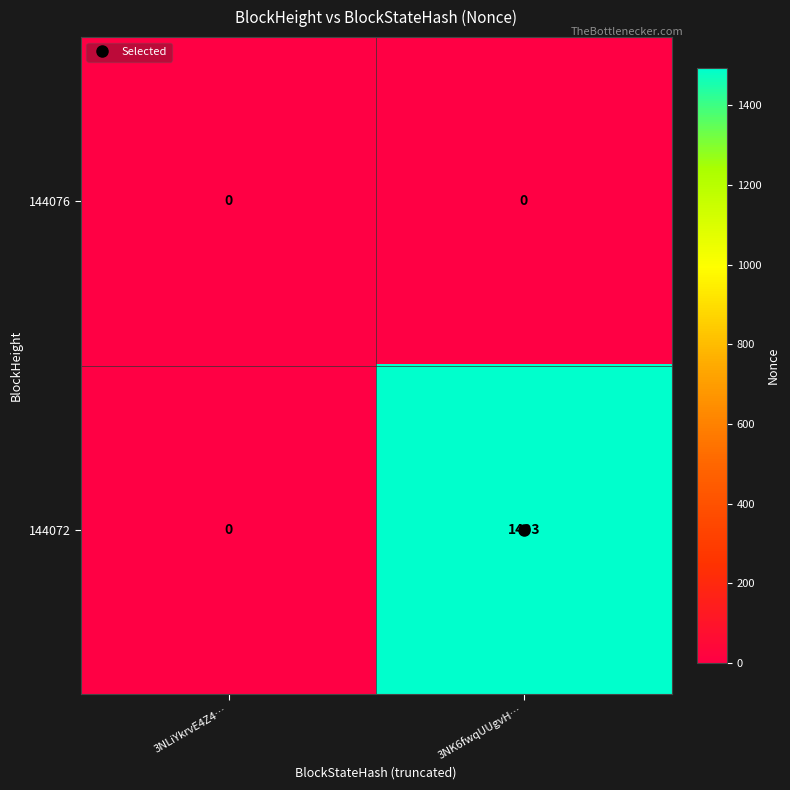

Which series has the widest spread of values?

144072